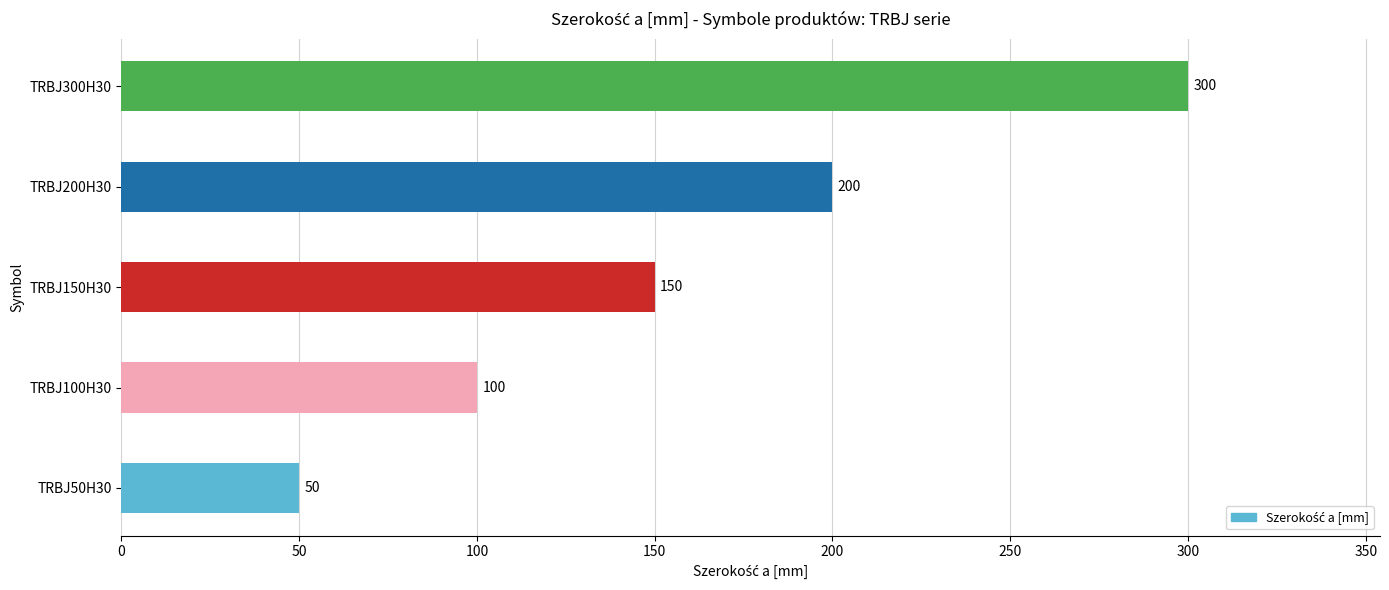

How many distinct data groups are displayed?

1